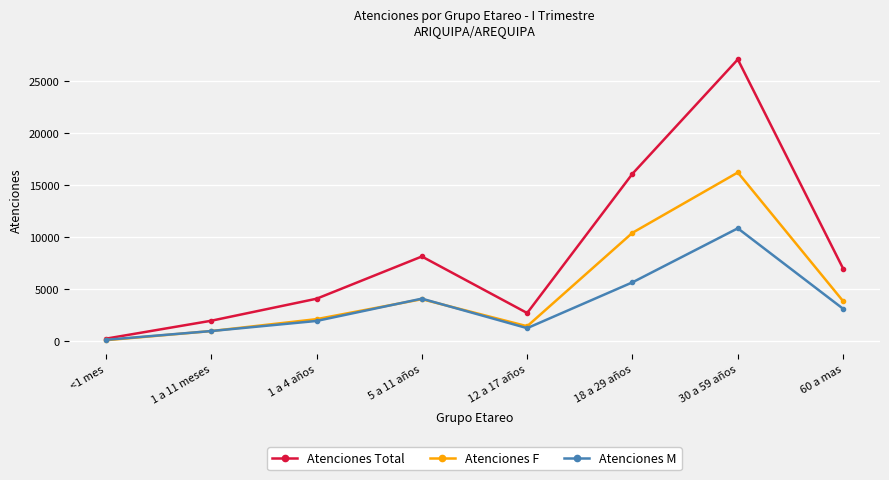

How many data points in Atenciones M are less than 3124?

4